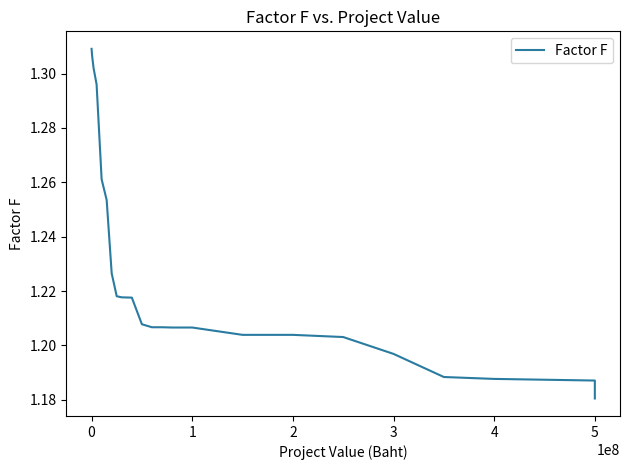

Does the chart display data point markers on the line(s)?

No